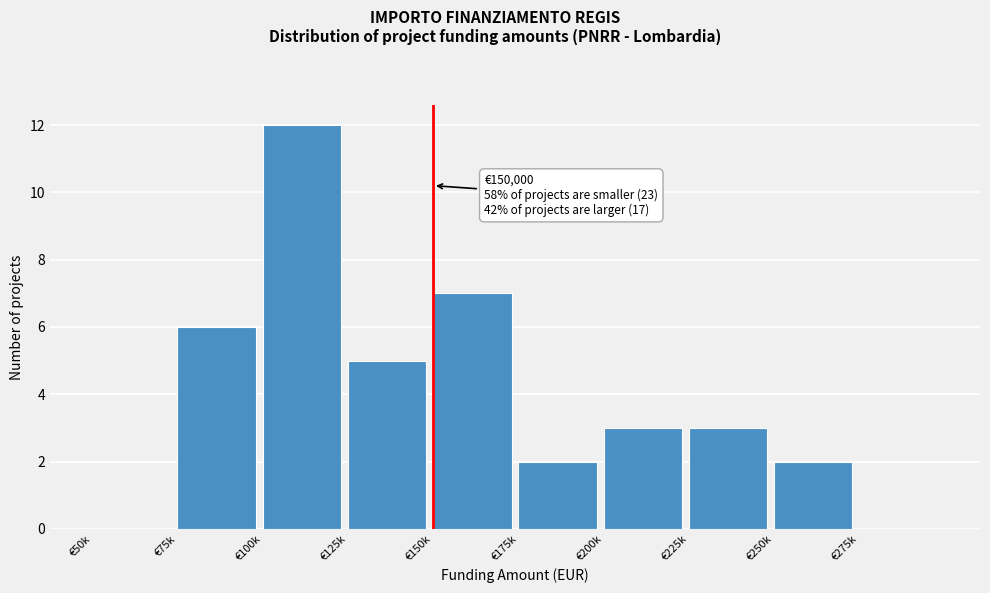

Reading left to right, transcribe all the data shown in this chart.

€50k=0	€75k=6	€100k=12	€125k=5	€150k=7	€175k=2	€200k=3	€225k=3	€250k=2	€275k=0